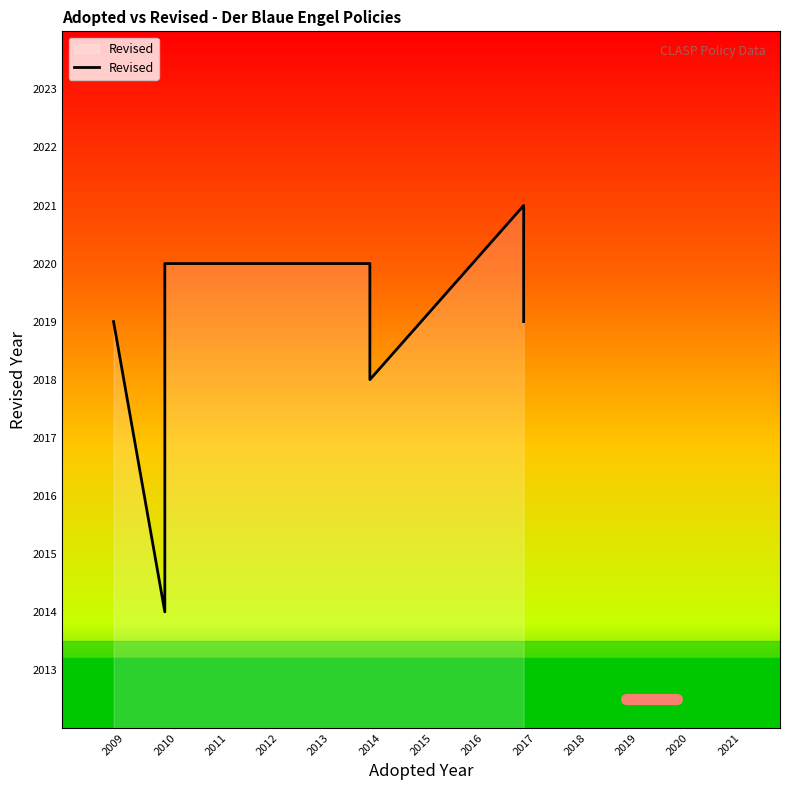

How many series are shown in this chart?

1